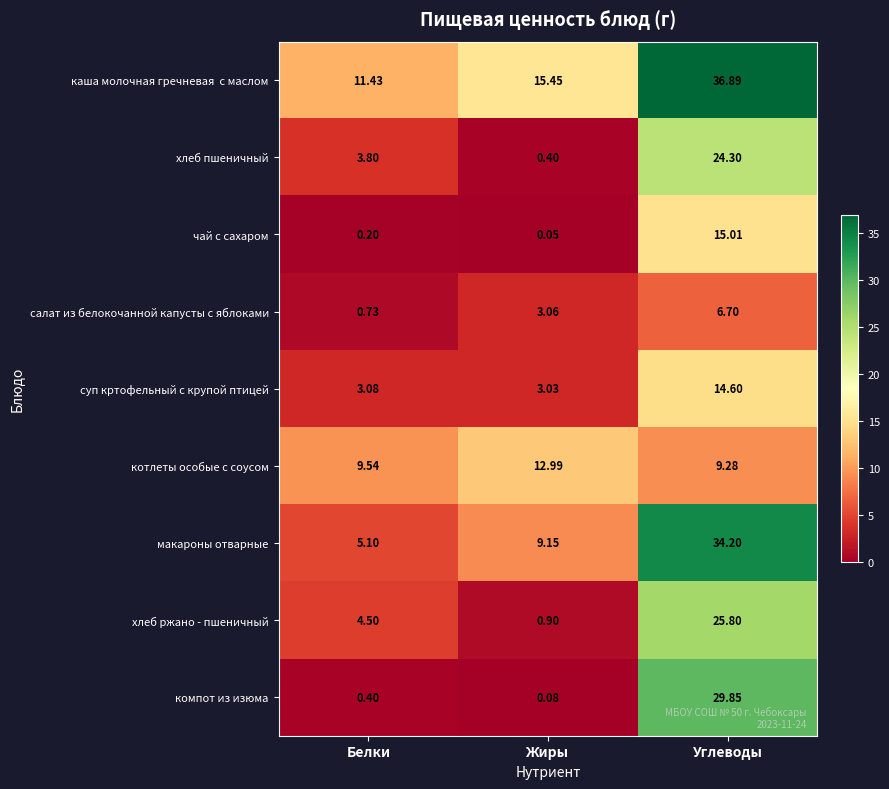

Rank the categories by суп кртофельный с крупой птицей value from lowest to highest.

Жиры, Белки, Углеводы